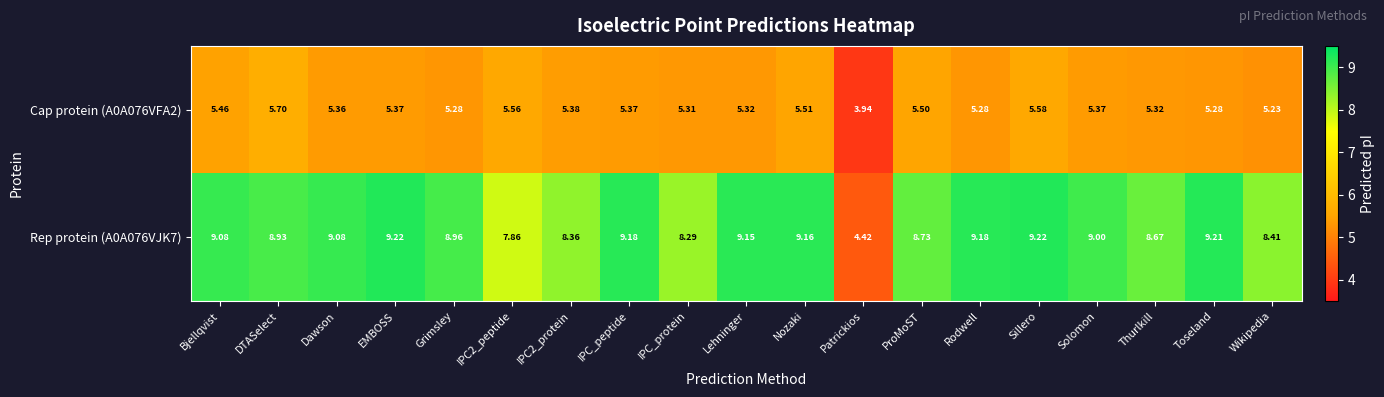

Which category has the highest value in the Cap protein (A0A076VFA2) series?

DTASelect